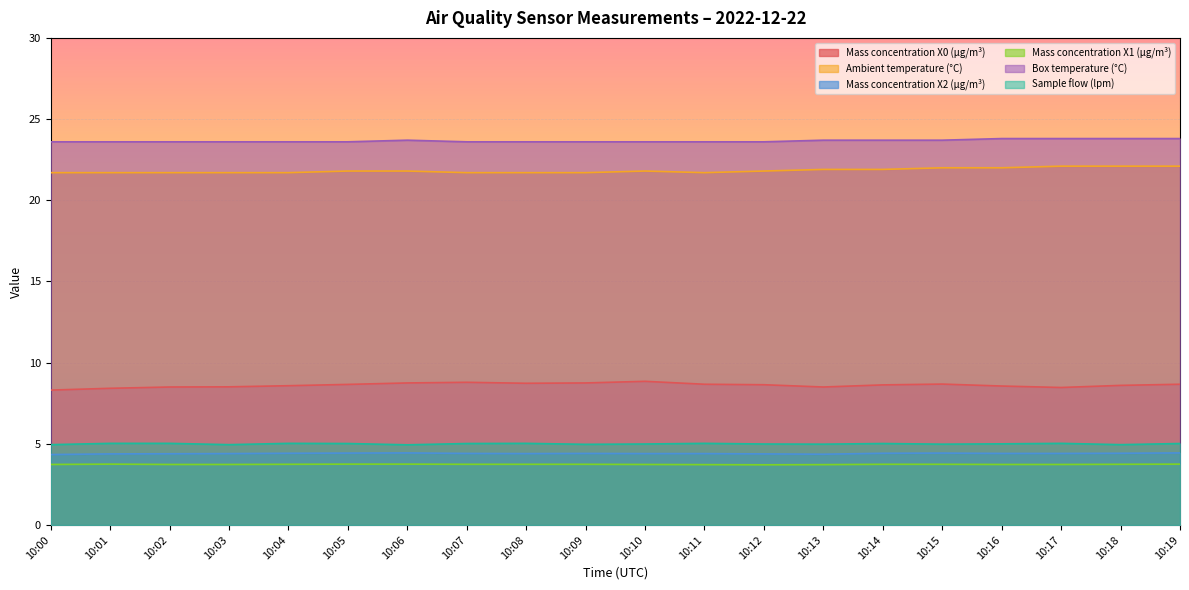

In Mass concentration X2 (μg/m³), how many points are lower than both neighbors (excluding endpoints)?

2